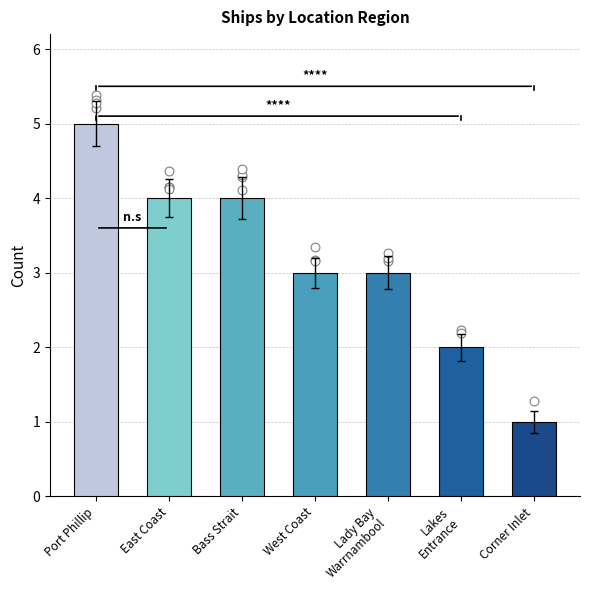

Between Bass Strait and Lady Bay
Warrnambool, which is larger?

Bass Strait